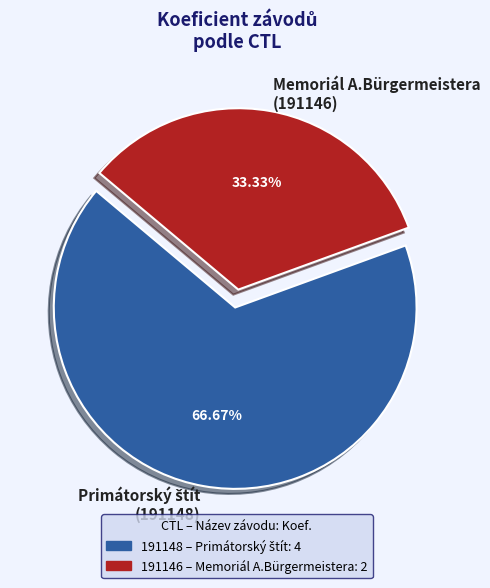

Is Memoriál A.Bürgermeistera (191146) the majority of the pie?

No